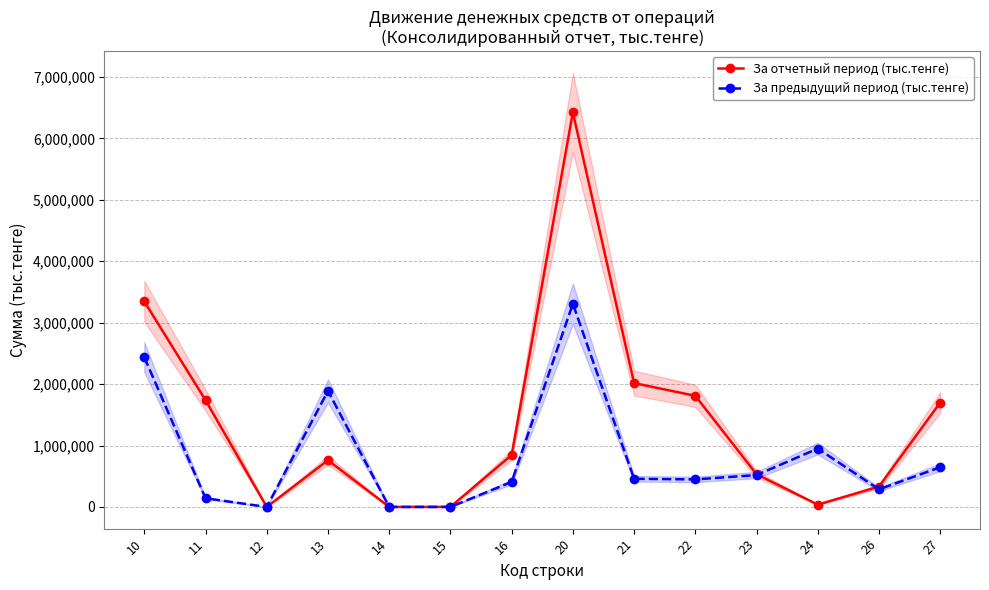

Reading left to right, list all the values displayed in this chart.

За отчетный период (тыс.тенге): 3345129	1738619	0	760263	323	783	845141	6423765	2015708	1808620	532273	37116	331049	1698999
За предыдущий период (тыс.тенге): 2437131	141315	0	1888765	0	0	407051	3307648	458372	448003	518623	949868	286573	646209